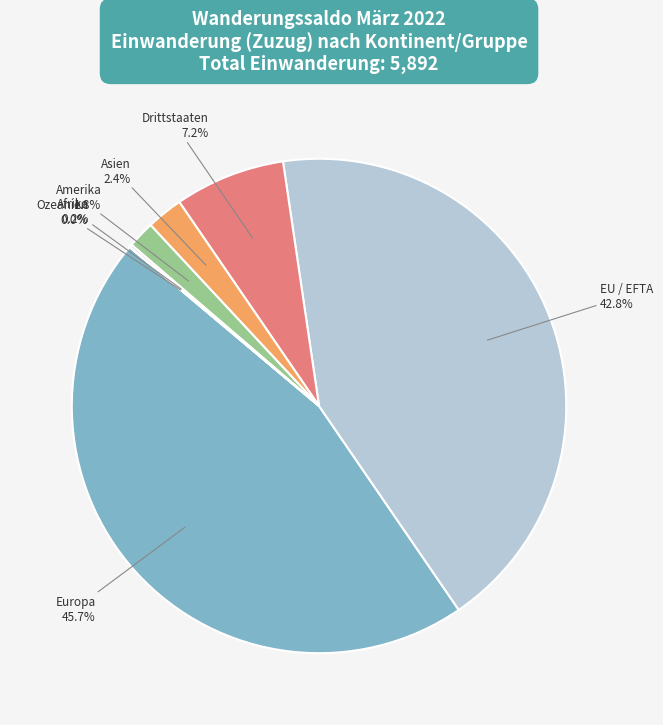

Combined, what portion of the pie is Amerika and Drittstaaten?

9.0%